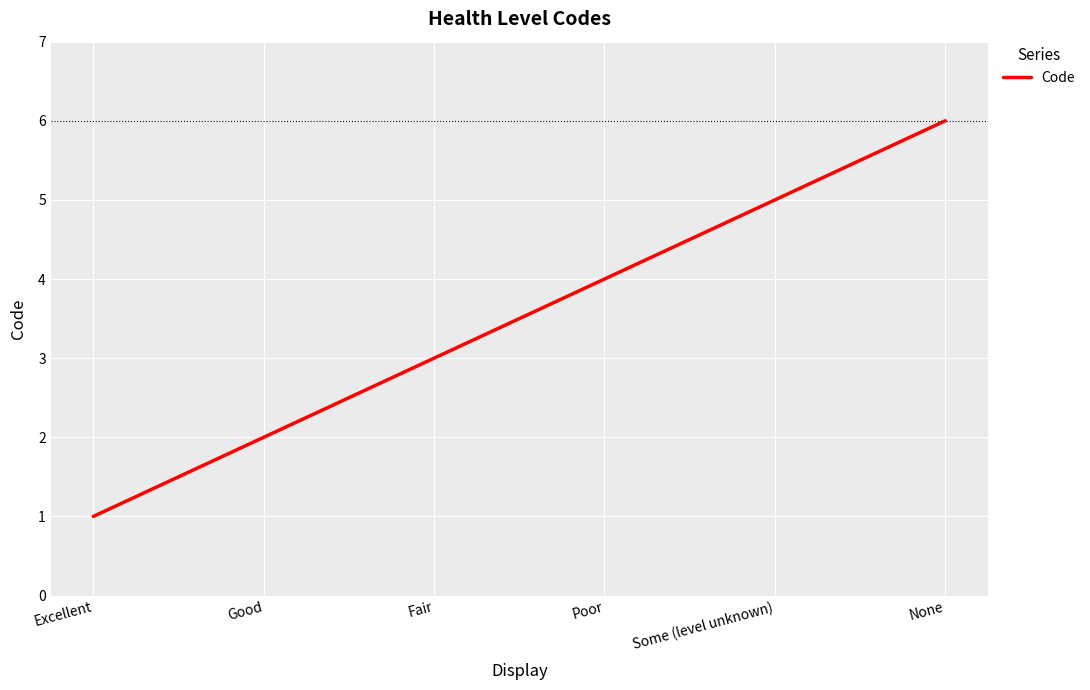

Reading right to left, transcribe all the data shown in this chart.

6	5	4	3	2	1